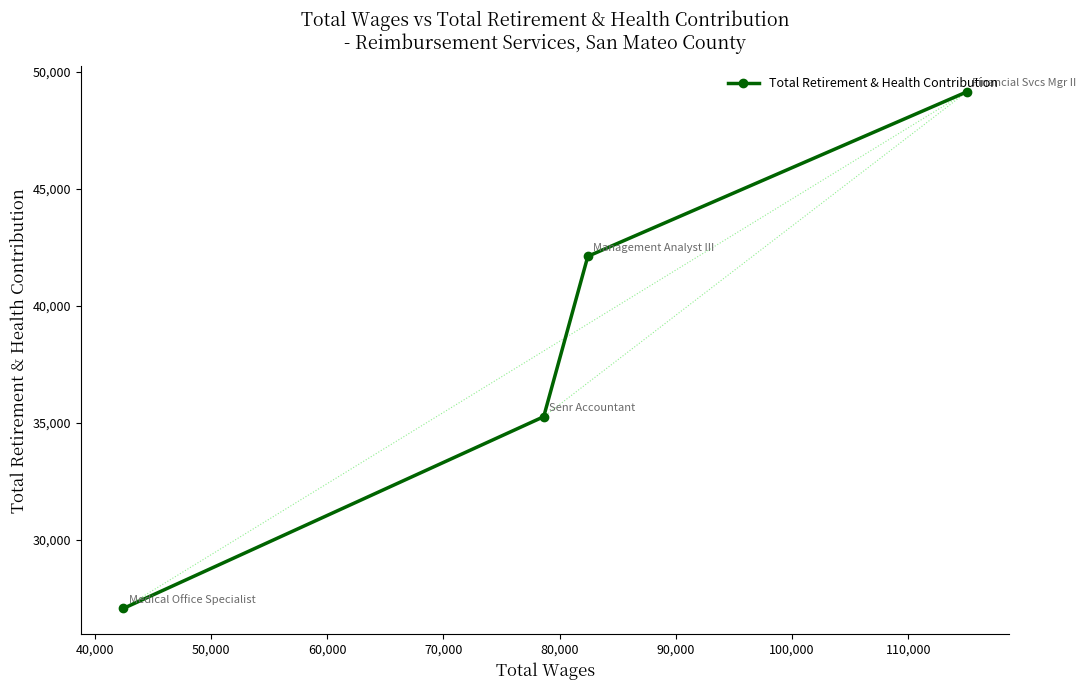

What is the average value?

38400